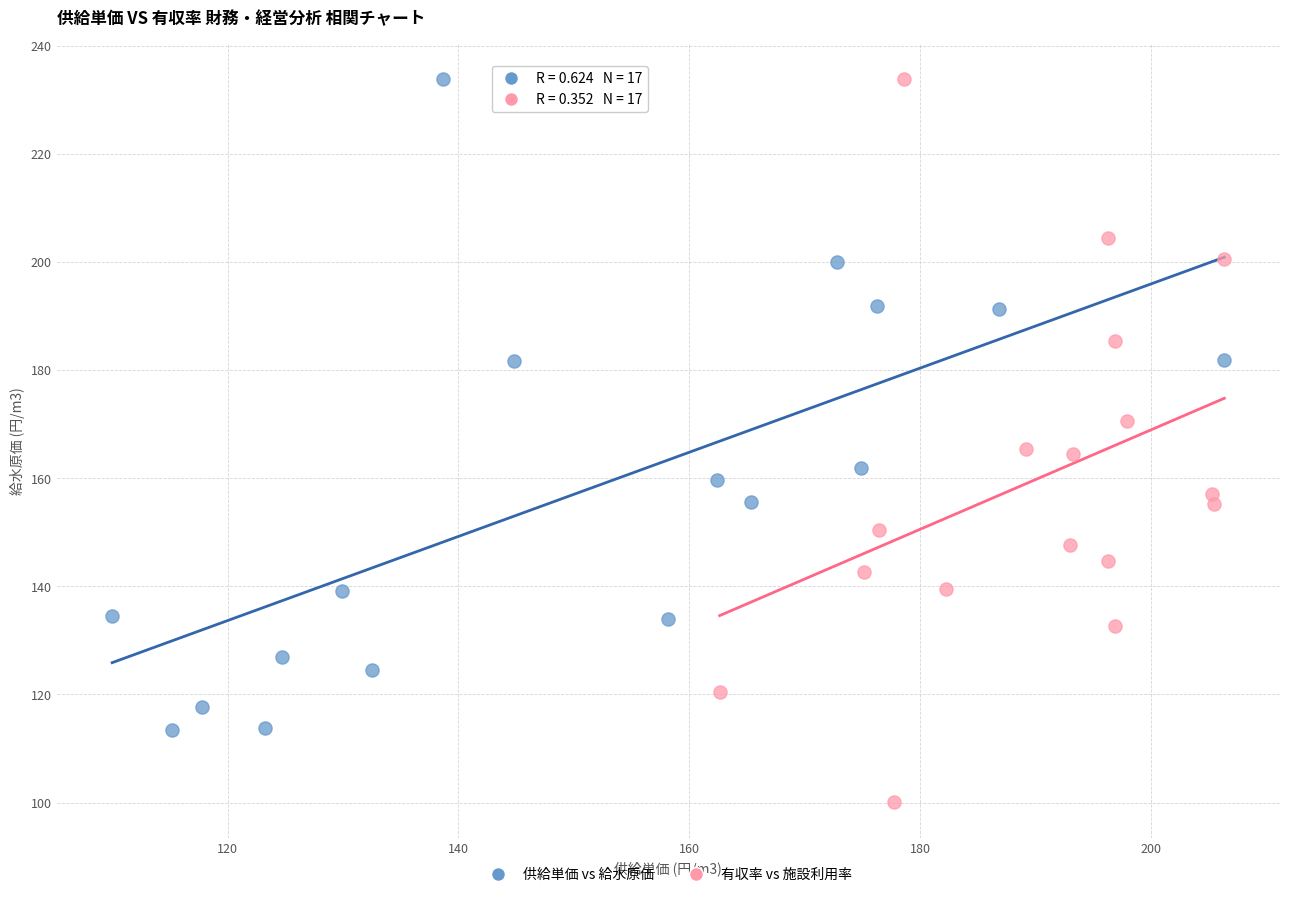

What are all the series names shown in the legend?

供給単価 vs 給水原価, 有収率 vs 施設利用率